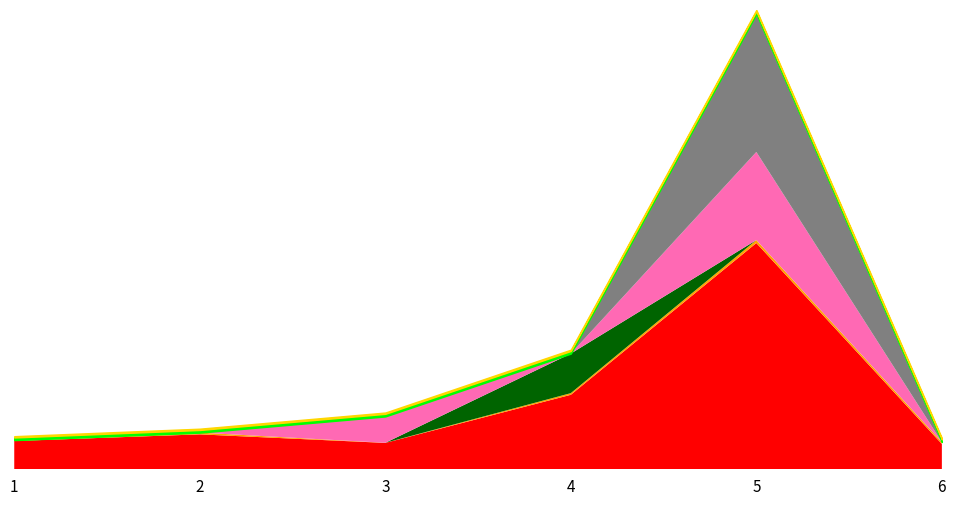

The value of Value-Nov at 6 is -315. True or false?

False